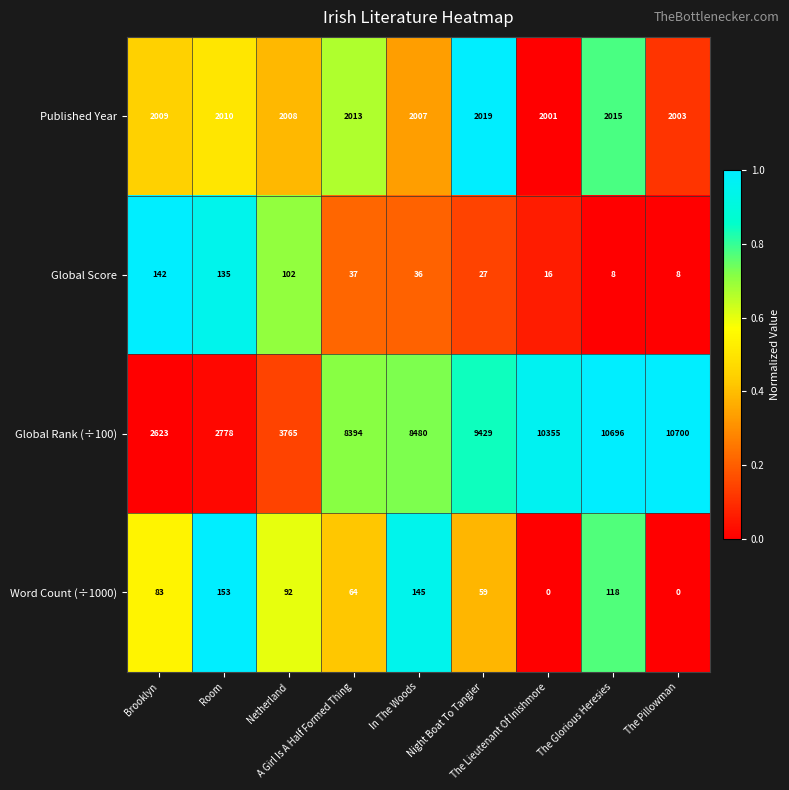

What is the sum of all Global Score values?

511